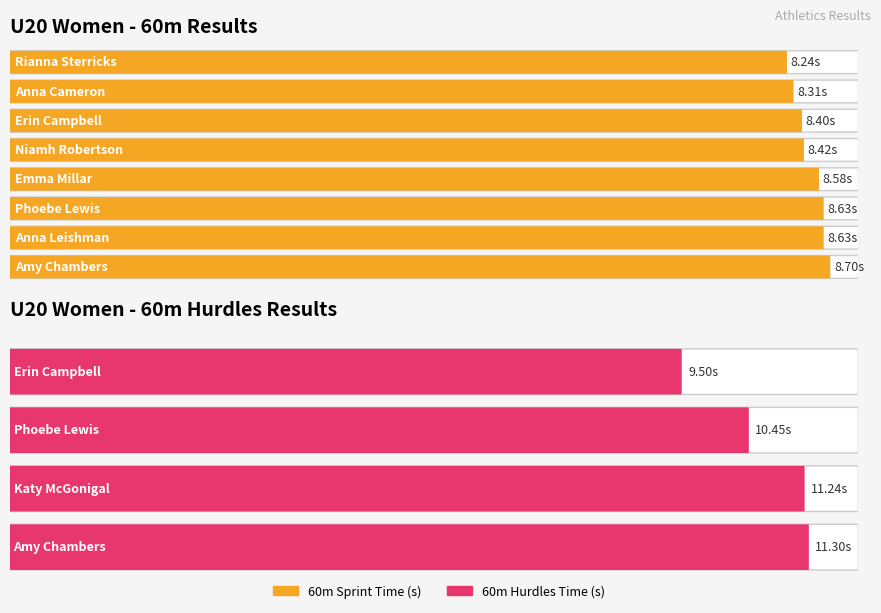

The value at 3 is 5.5. True or false?

False